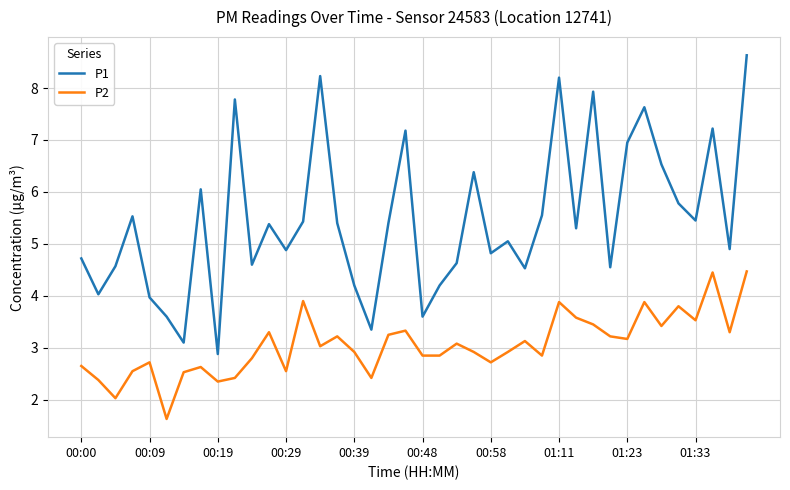

Rank the series by their maximum value, from highest to lowest.

P1, P2